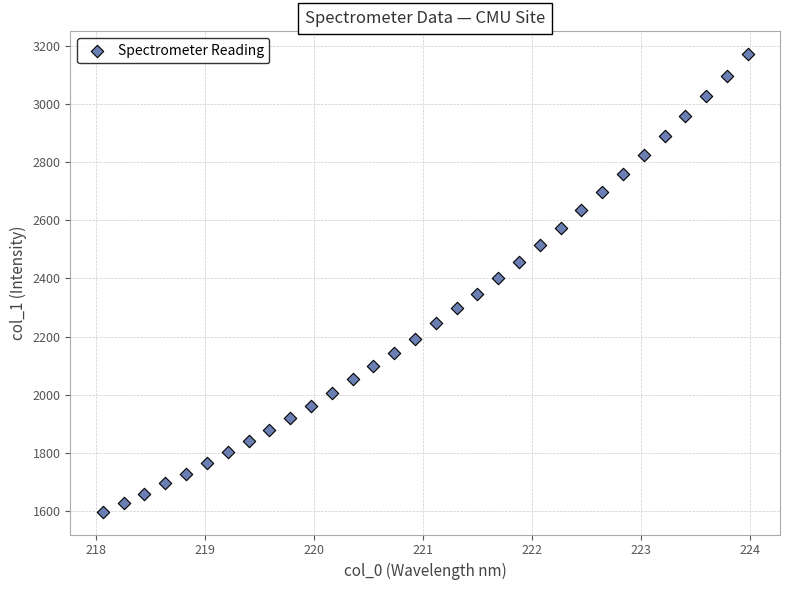

What is the range of Y values (max minus min)?

1573.3